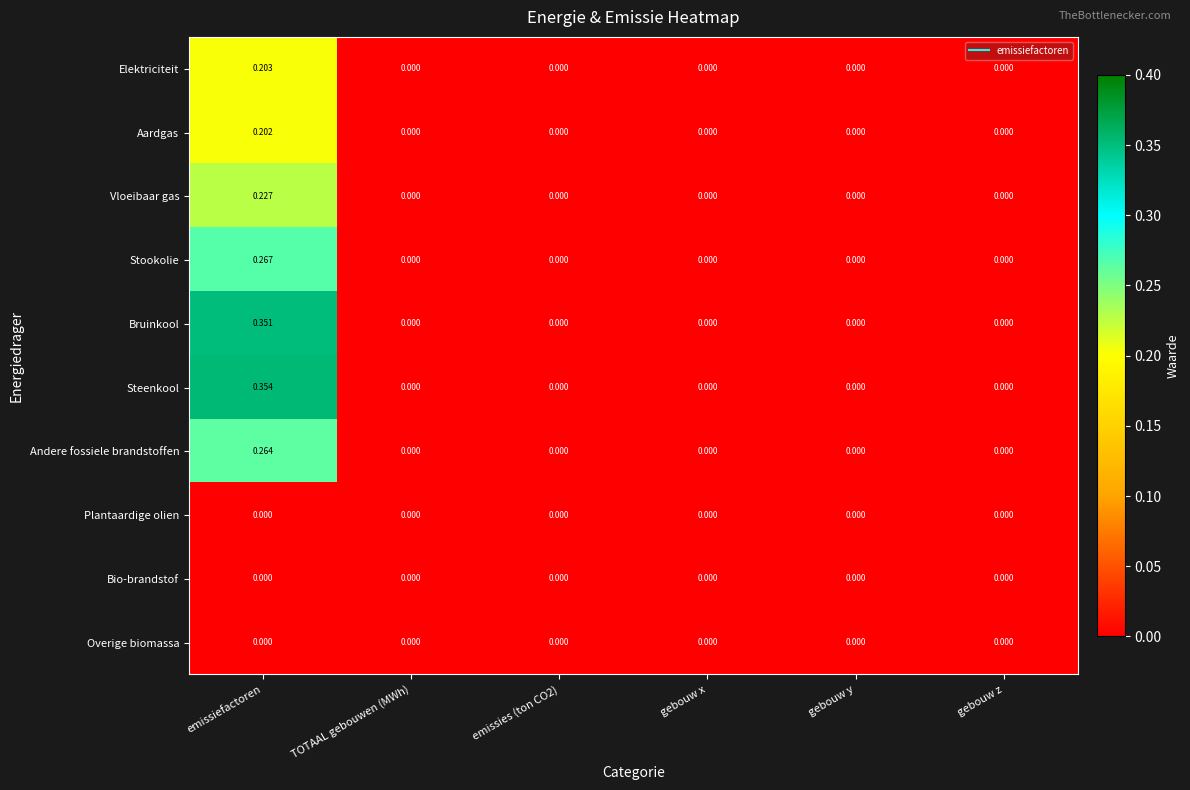

Which series has the widest spread of values?

Steenkool